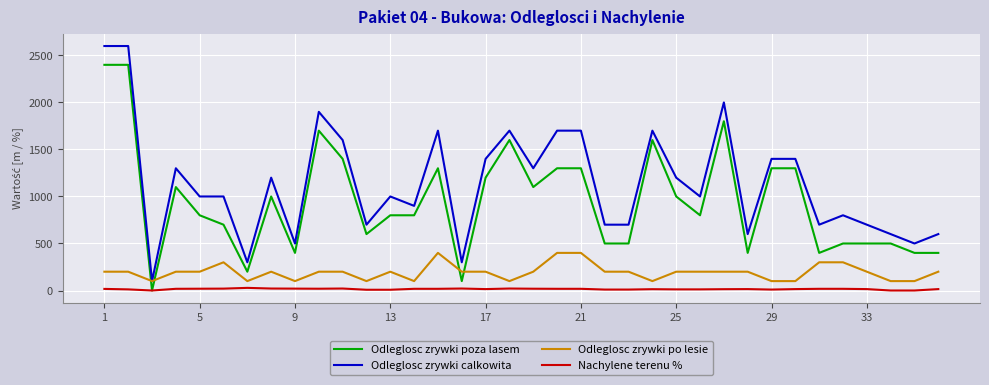

Count the number of data series in this chart.

4